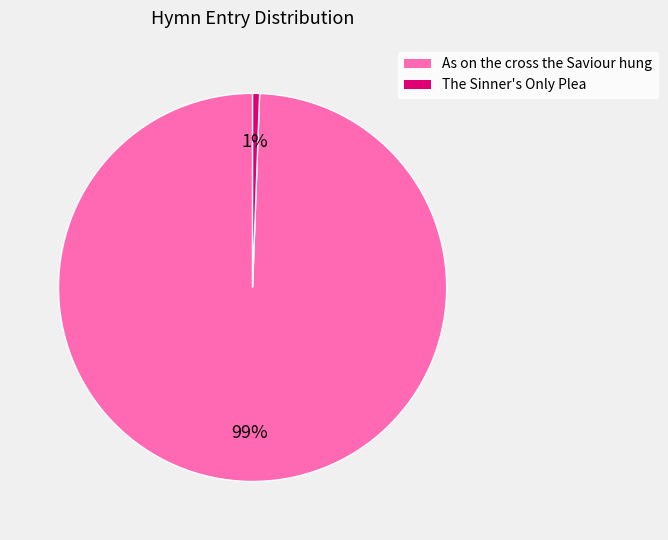

Is it true that As on the cross the Saviour hung is 99% of the pie?

True